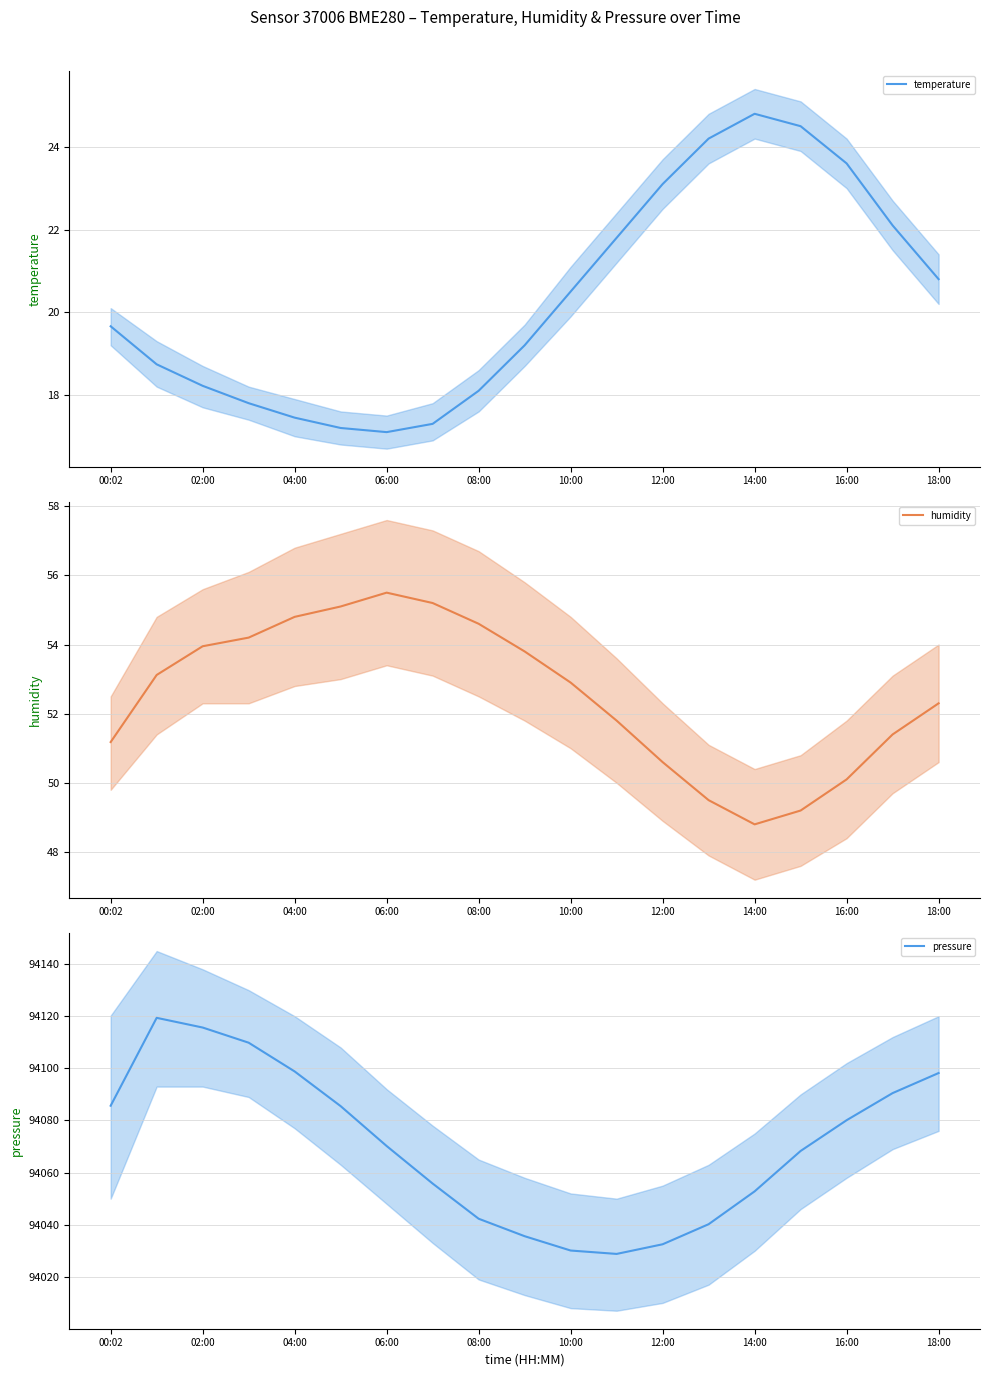

What is the minimum value for temperature?

17.1